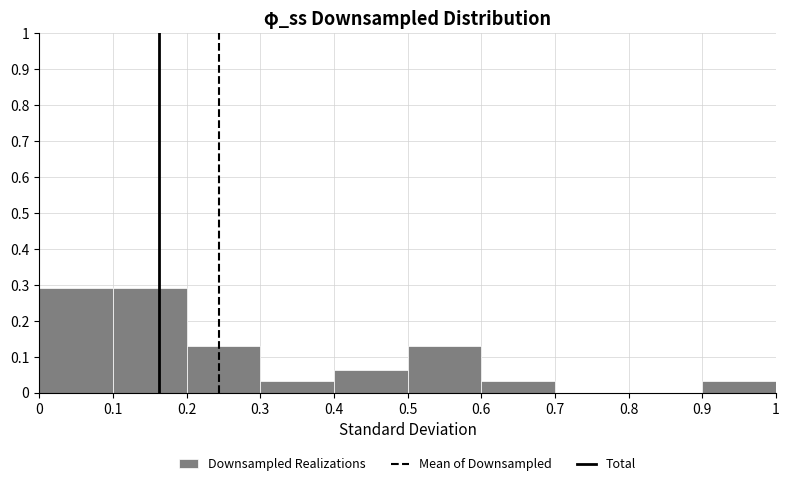

Reading left to right, transcribe this chart: for each bar, give the range it covers on the x-axis and its height. The values are not printed on the chart, so give them approximately, as read against the axis.

0 to 0.1: 0.29
0.1 to 0.2: 0.29
0.2 to 0.3: 0.13
0.3 to 0.4: 0.03
0.4 to 0.5: 0.06
0.5 to 0.6: 0.13
0.6 to 0.7: 0.03
0.7 to 0.8: 0
0.8 to 0.9: 0
0.9 to 1: 0.03